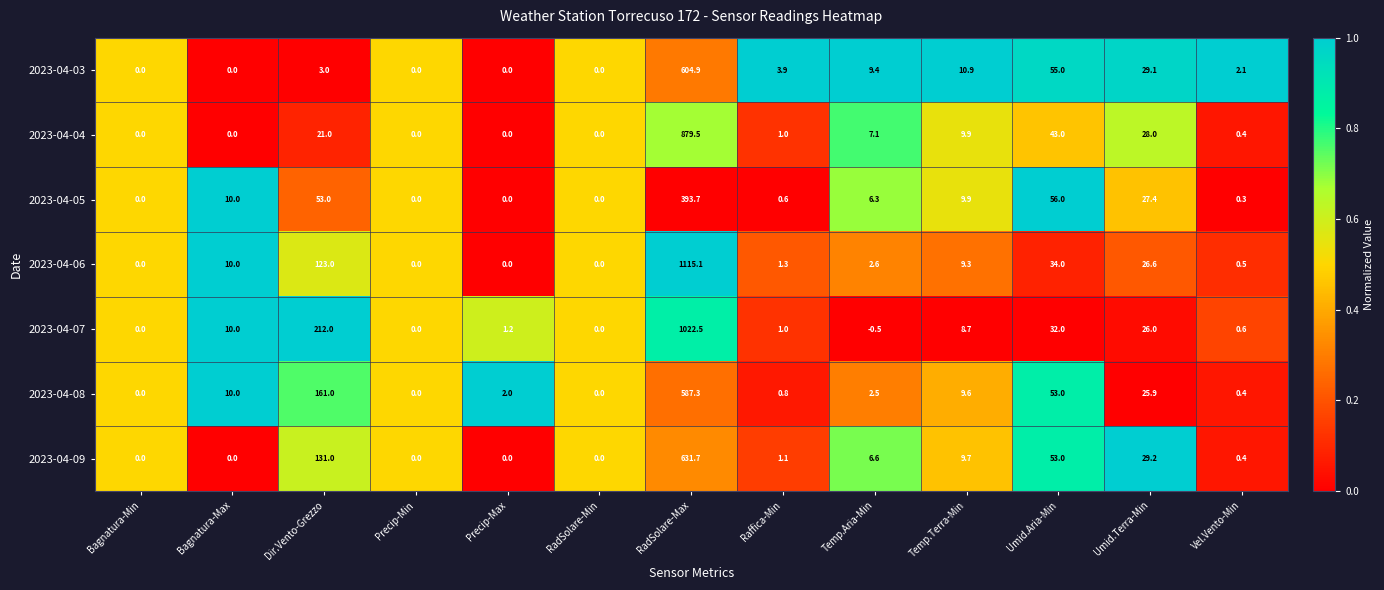

How many values in the 2023-04-08 series are below 2?

5